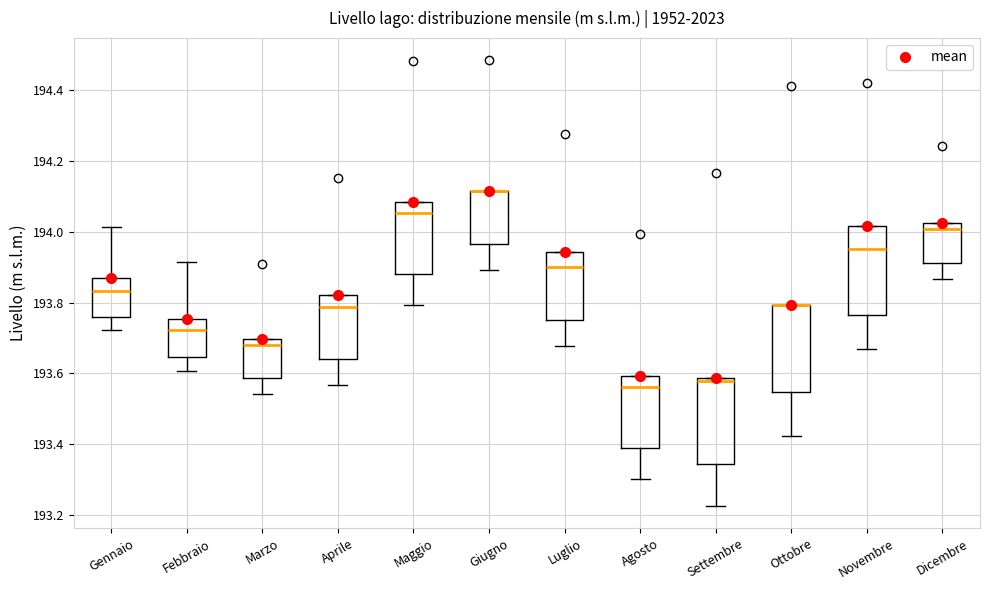

Reading left to right, transcribe this box plot: for each box, give where its median line is, the range the box spans, and where its two whiskers end, as read against the y-axis. The values are not printed on the chart, so give them approximately, as read against the axis.

Gennaio: median 193.84, box 193.76 to 193.86, whiskers 193.72 to 194.02
Febbraio: median 193.72, box 193.64 to 193.76, whiskers 193.60 to 193.92
Marzo: median 193.68, box 193.58 to 193.70, whiskers 193.54 to 193.70
Aprile: median 193.78, box 193.64 to 193.82, whiskers 193.56 to 193.82
Maggio: median 194.06, box 193.88 to 194.08, whiskers 193.80 to 194.08
Giugno: median 194.12 (drawn on the box's upper edge), box 193.96 to 194.12, whiskers 193.90 to 194.12
Luglio: median 193.90, box 193.76 to 193.94, whiskers 193.68 to 193.94
Agosto: median 193.56, box 193.38 to 193.60, whiskers 193.30 to 193.60
Settembre: median 193.58 (just below the box's upper edge), box 193.34 to 193.58, whiskers 193.22 to 193.58
Ottobre: median 193.80 (drawn on the box's upper edge), box 193.54 to 193.80, whiskers 193.42 to 193.80
Novembre: median 193.96, box 193.76 to 194.02, whiskers 193.66 to 194.02
Dicembre: median 194.00, box 193.92 to 194.02, whiskers 193.86 to 194.02